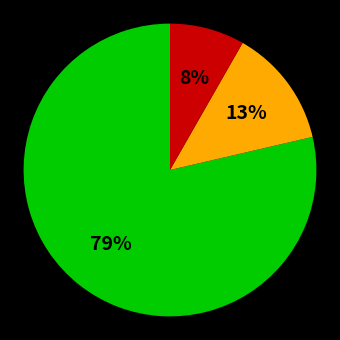

Is there a majority slice in this chart?

Yes